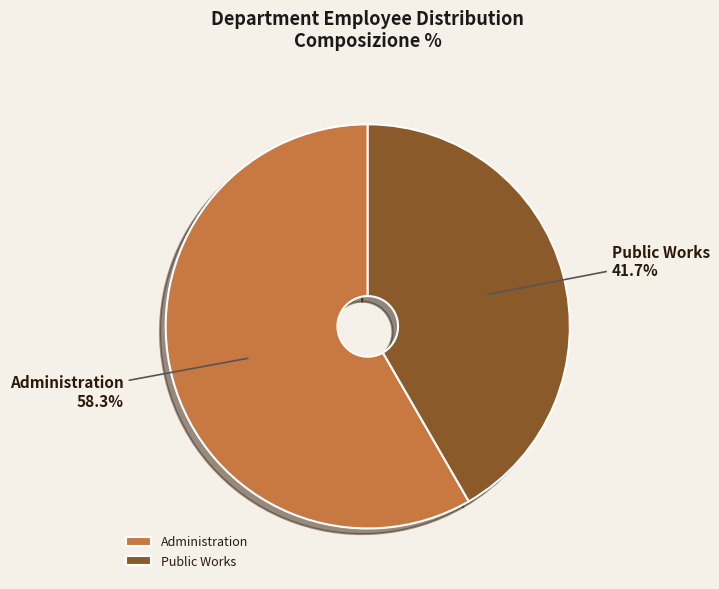

The Public Works slice represents 42% of the pie. True or false?

True